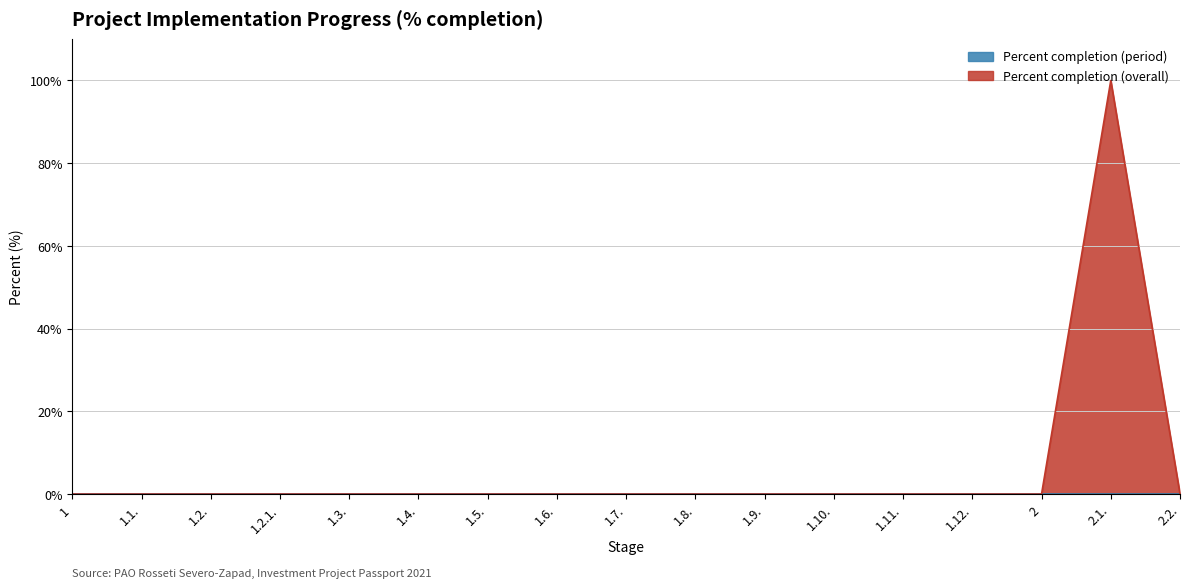

True or false: the data shows 174 at 2.1..

False